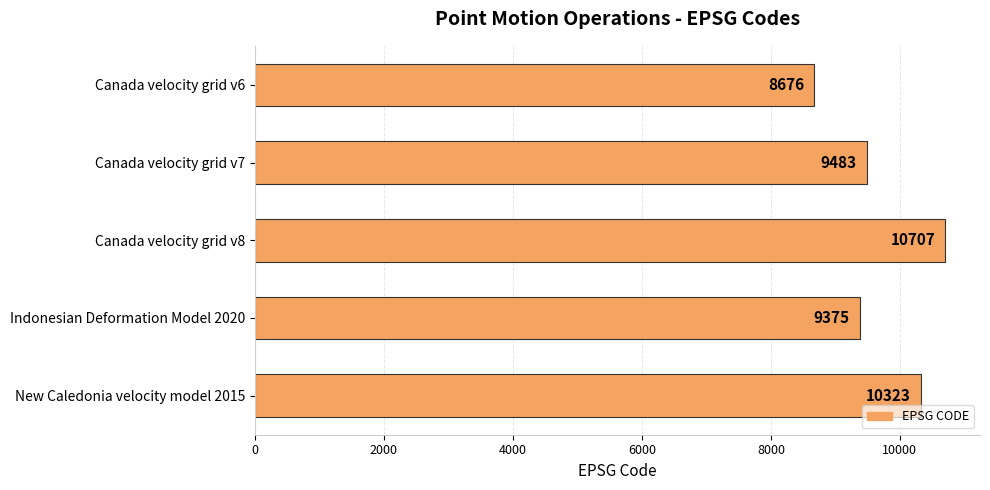

Are the bars horizontal?

Yes